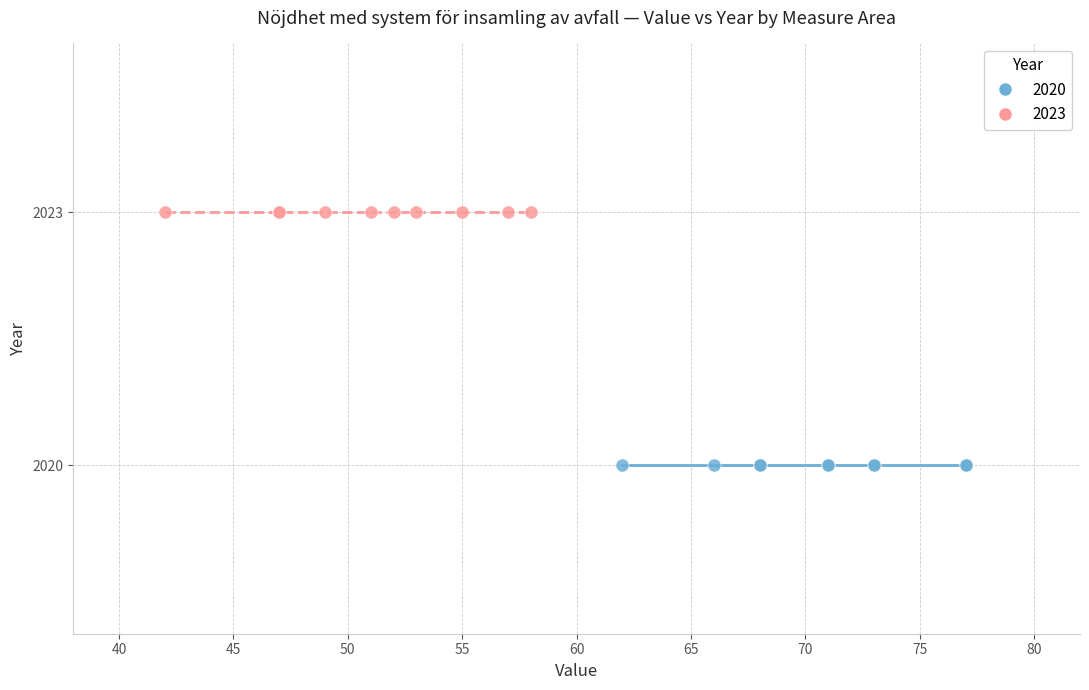

Which series contains the highest Y value?

2023